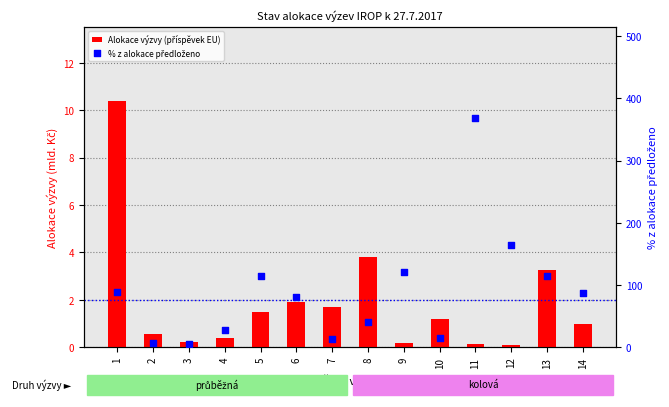

Which series has the largest Y range (max minus min)?

% z alokace předloženo